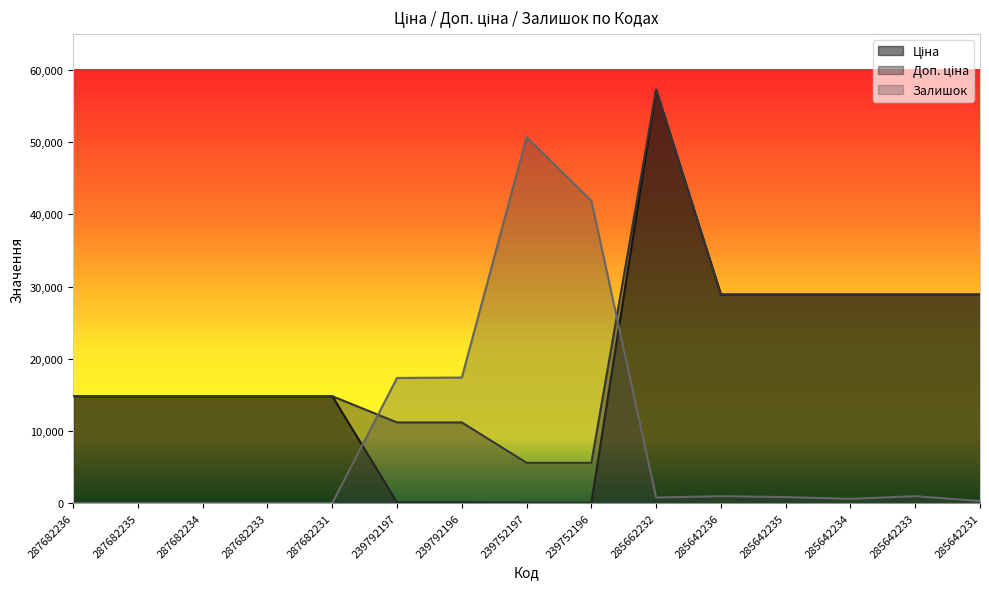

True or false: Ціна has a value of 14817.6 at 287682234.

True